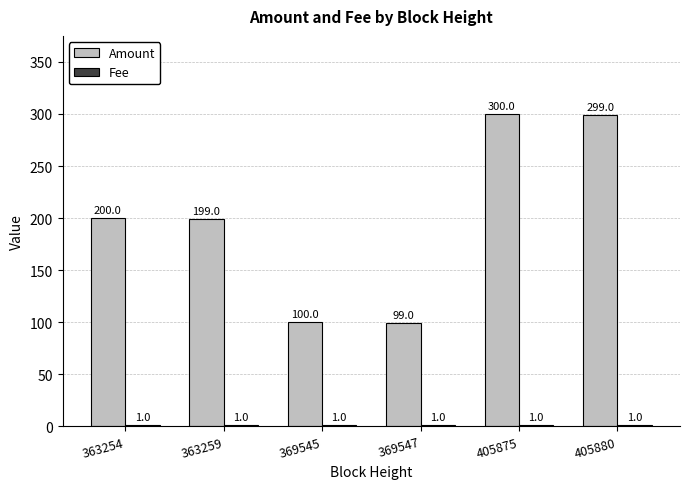

Which series has the widest spread of values?

Amount